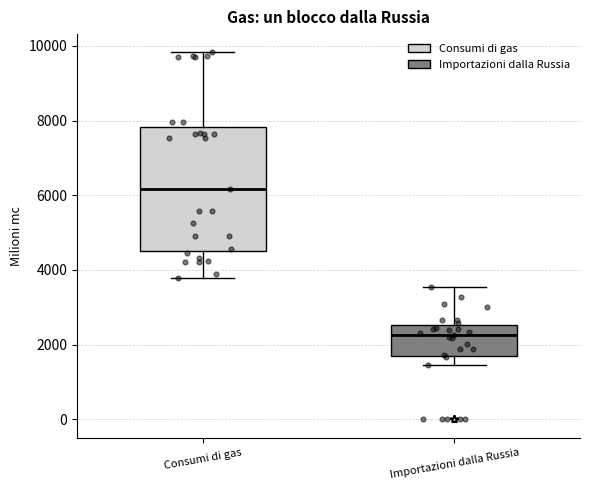

Reading left to right, read every box against the y-axis: the position of its median line, the range the box covers, and the ends of its whiskers. The values are not printed on the chart, so give them approximately, as read against the axis.

Consumi di gas: median 6200, box 4600 to 7800, whiskers 3800 to 9800
Importazioni dalla Russia: median 2200, box 1600 to 2600, whiskers 1400 to 3600